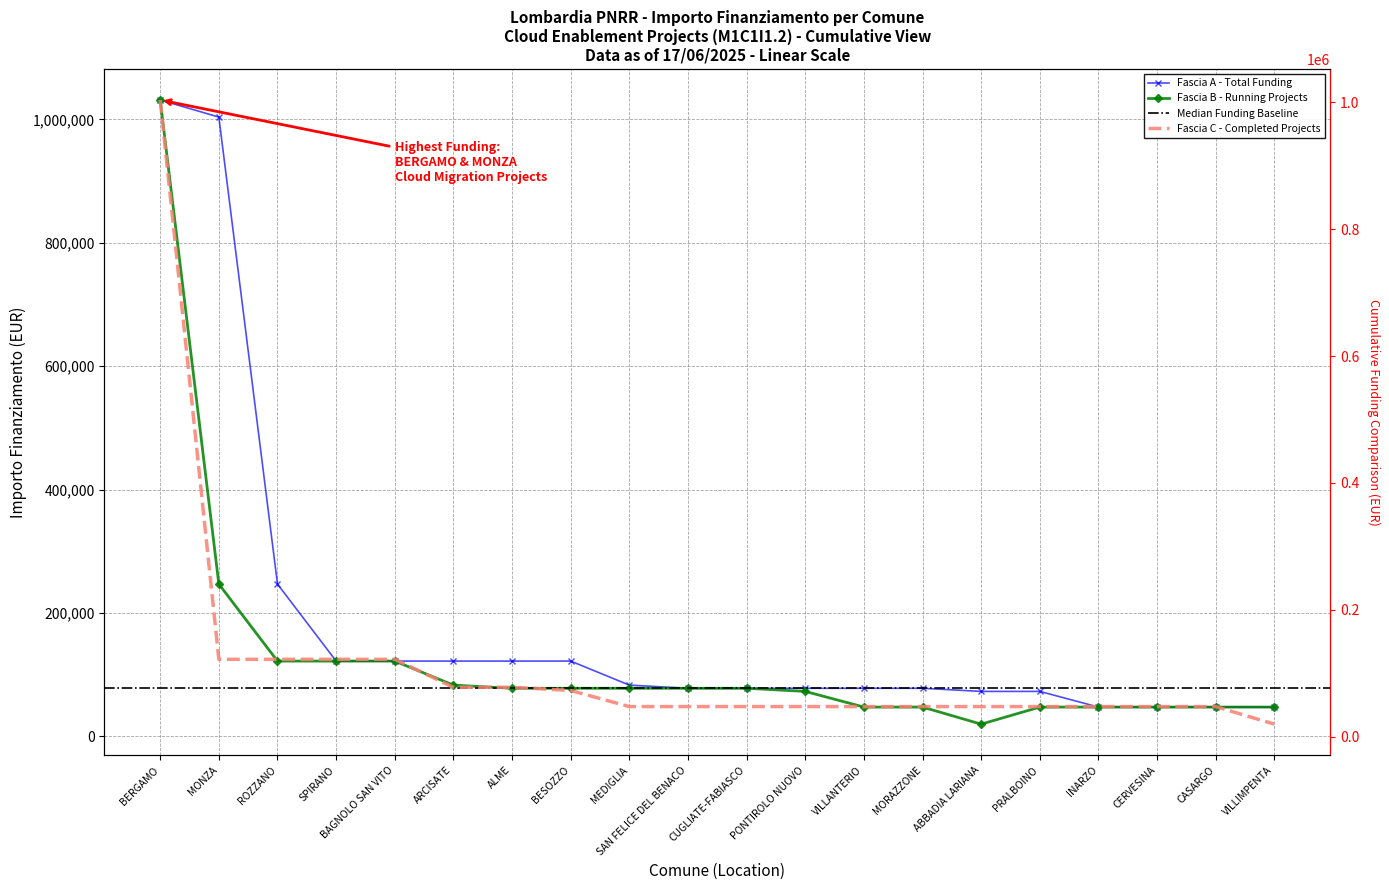

Which has a higher value, ARCISATE or SAN FELICE DEL BENACO?

ARCISATE